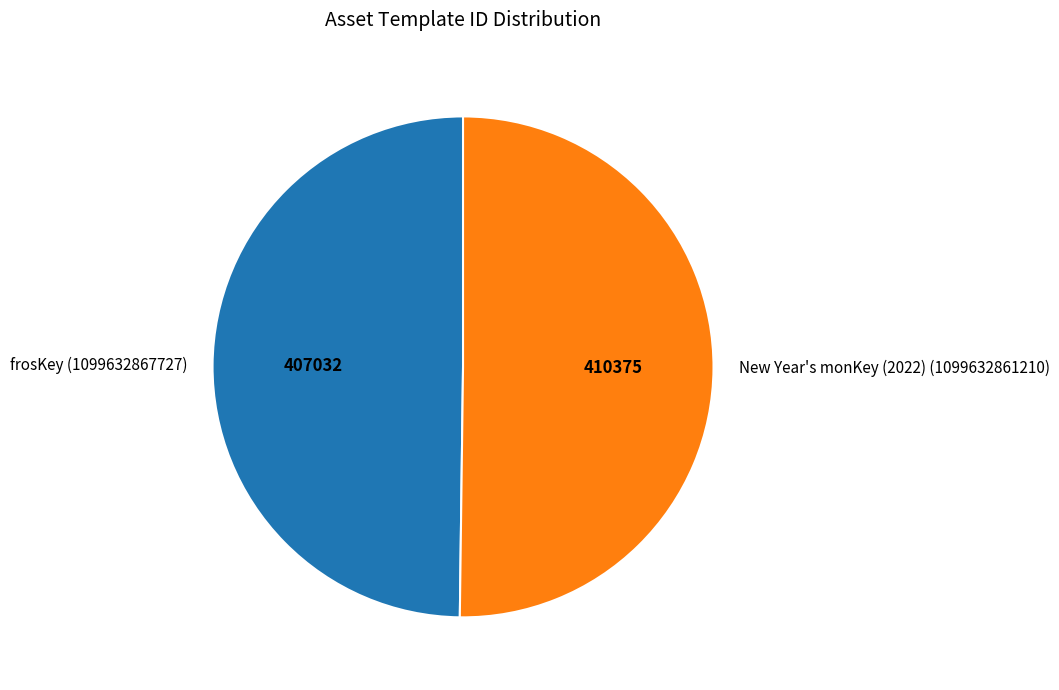

Do New Year's monKey (2022) (1099632861210) and frosKey (1099632867727) together represent more than half of the pie?

Yes